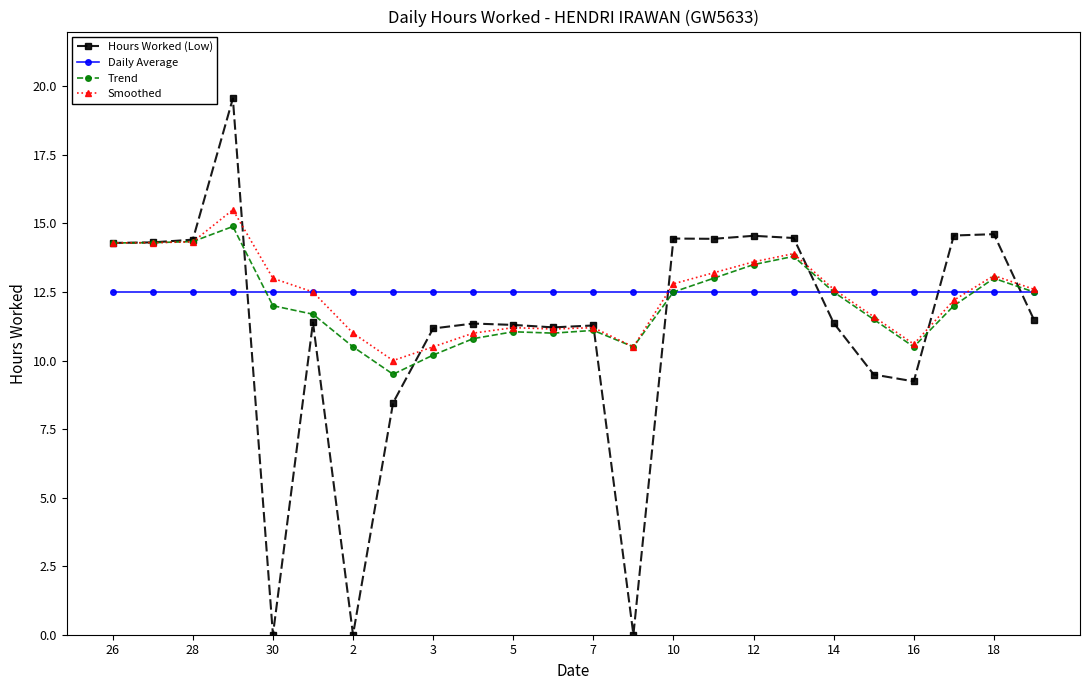

Which series has the widest spread of values?

Hours Worked (Low)